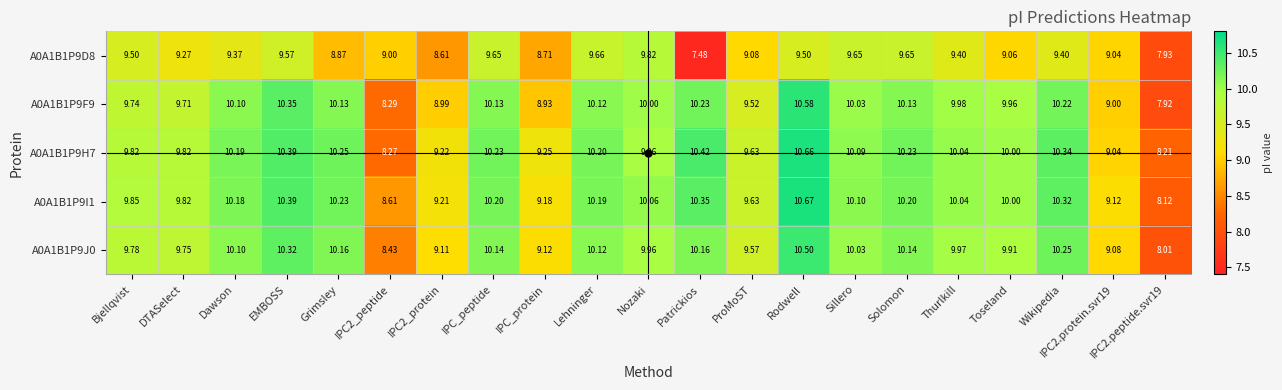

Which label corresponds to the smallest value in the chart?

Patrickios